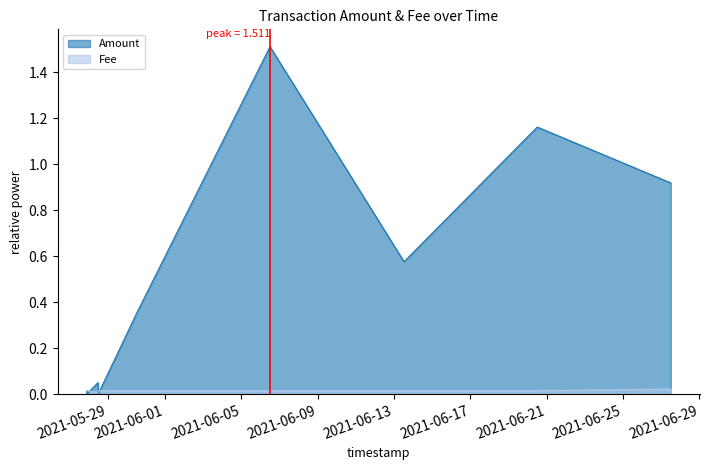

What is the sum of all Fee values?

0.1